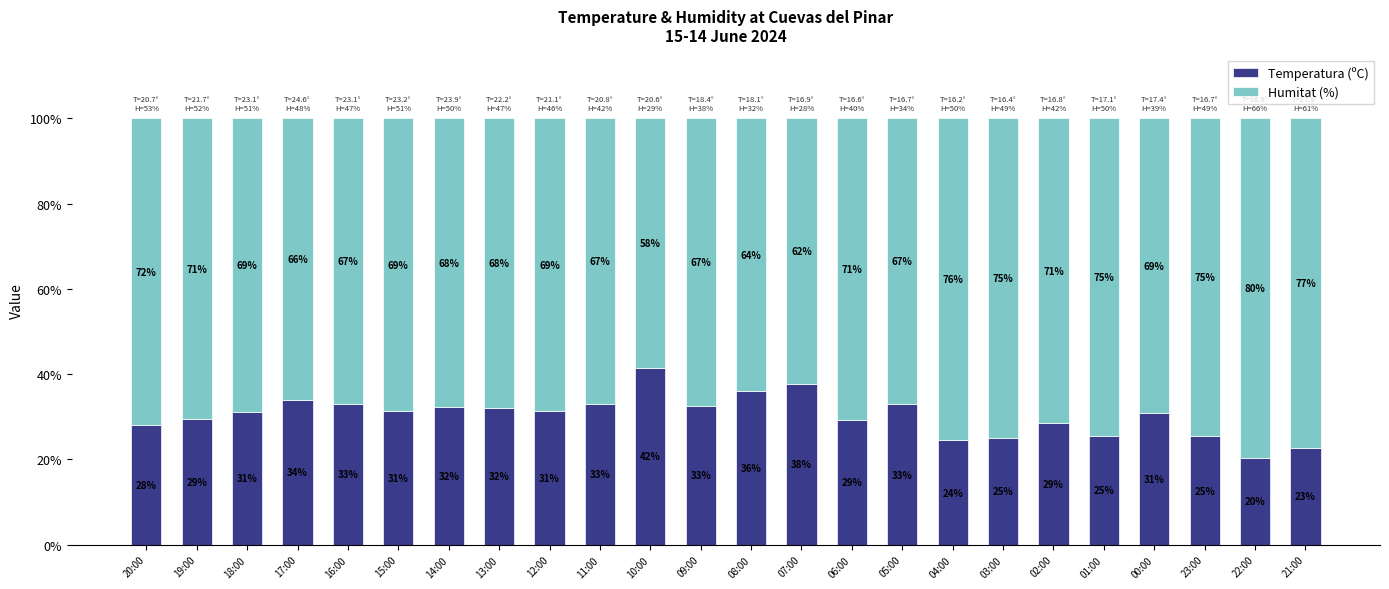

How many series are shown in this chart?

2